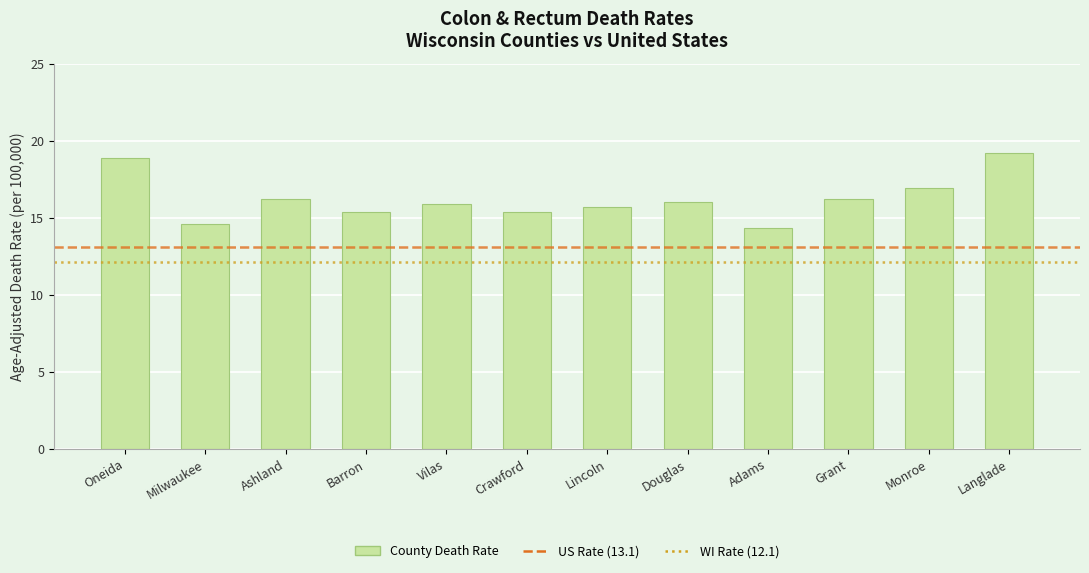

Are the bars horizontal?

No